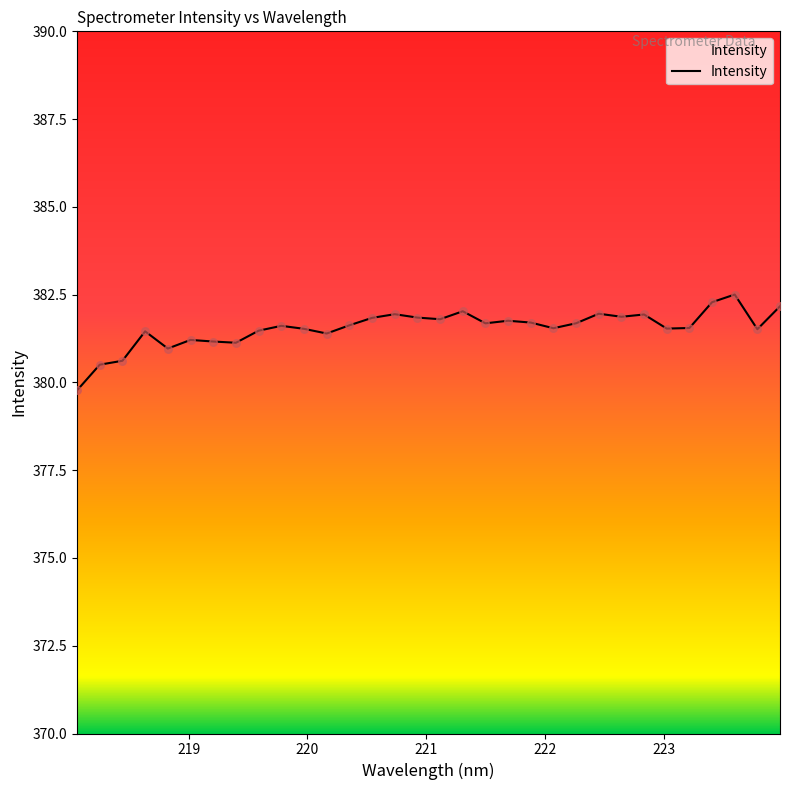

What is the greatest value displayed?

382.5